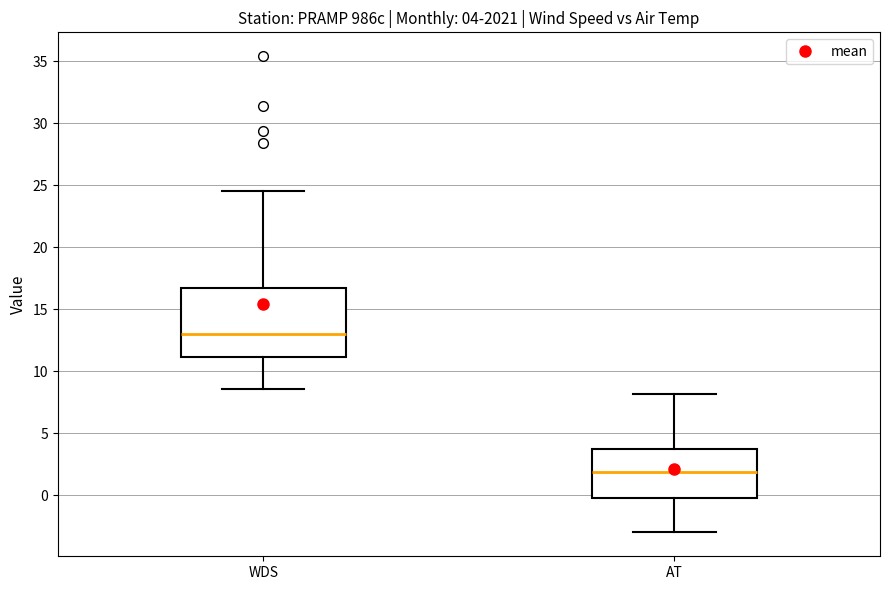

Comparing the boxes themselves (not the whiskers), which one is the tallest?

WDS